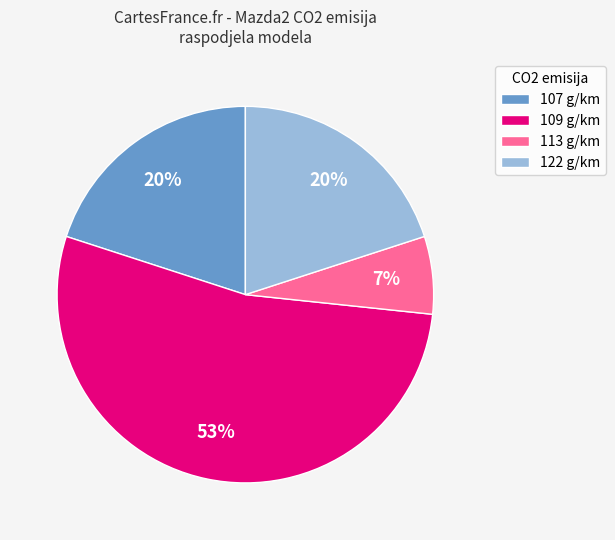

Is there a majority slice in this chart?

Yes